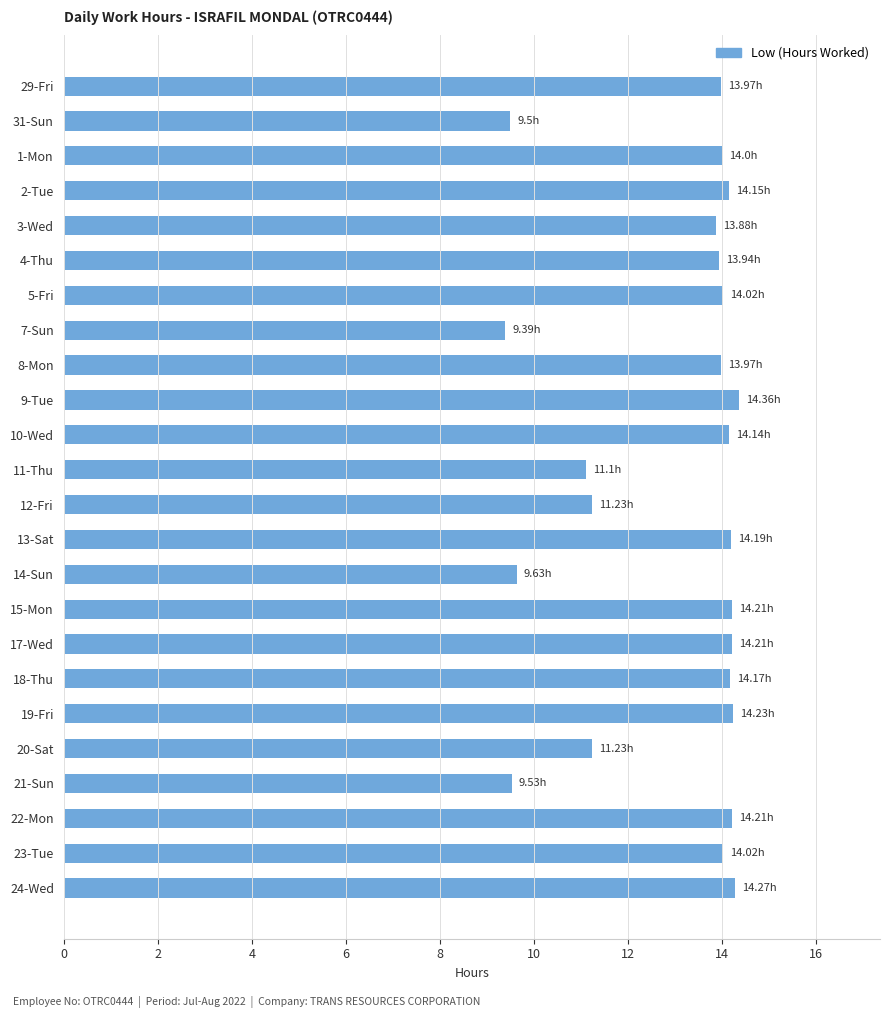

How many categories are shown in the chart?

24